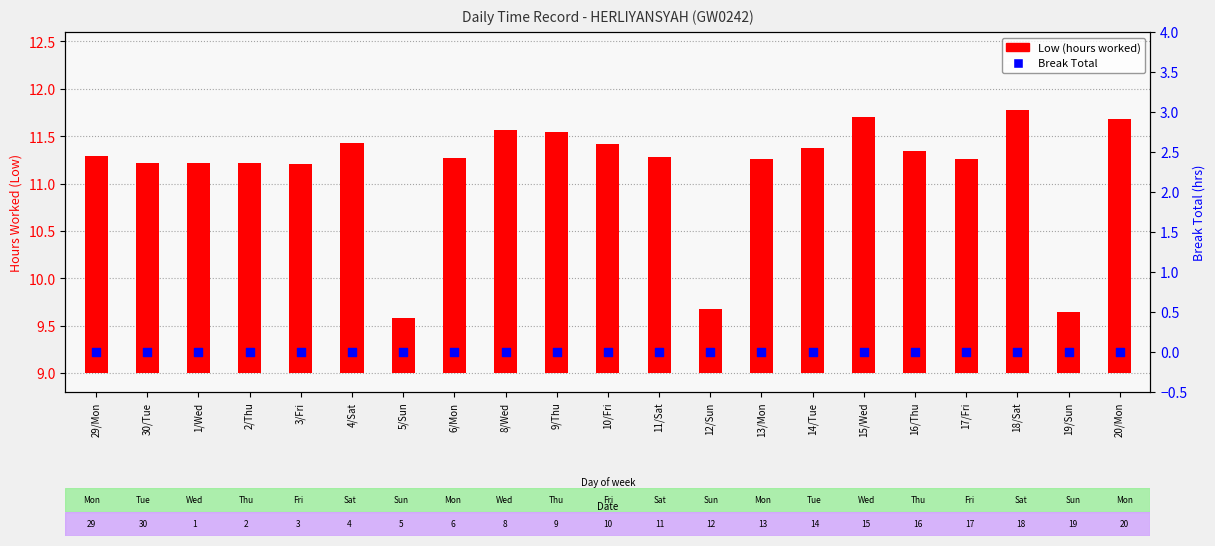

Which series has the largest total across all categories?

Low (hours worked)